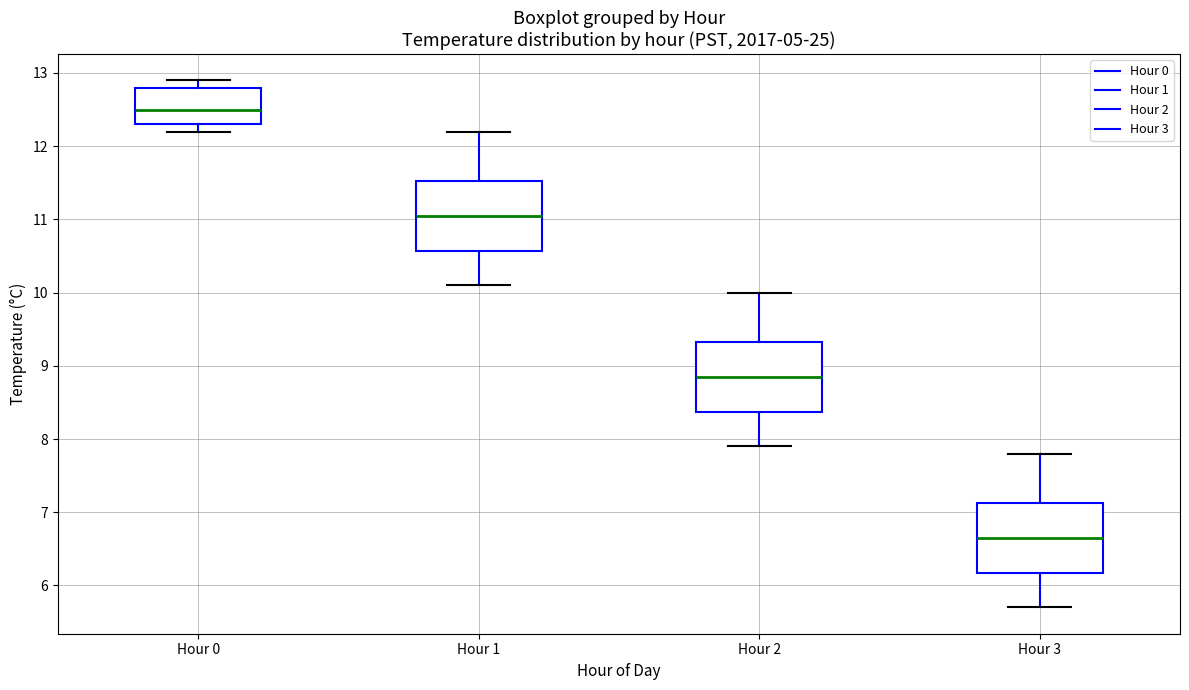

Reading left to right, read every box against the y-axis: the position of its median line, the range the box covers, and the ends of its whiskers. The values are not printed on the chart, so give them approximately, as read against the axis.

Hour 0: median 12.5, box 12.3 to 12.8, whiskers 12.2 to 12.9
Hour 1: median 11.1, box 10.6 to 11.5, whiskers 10.1 to 12.2
Hour 2: median 8.9, box 8.4 to 9.3, whiskers 7.9 to 10.0
Hour 3: median 6.7, box 6.2 to 7.1, whiskers 5.7 to 7.8